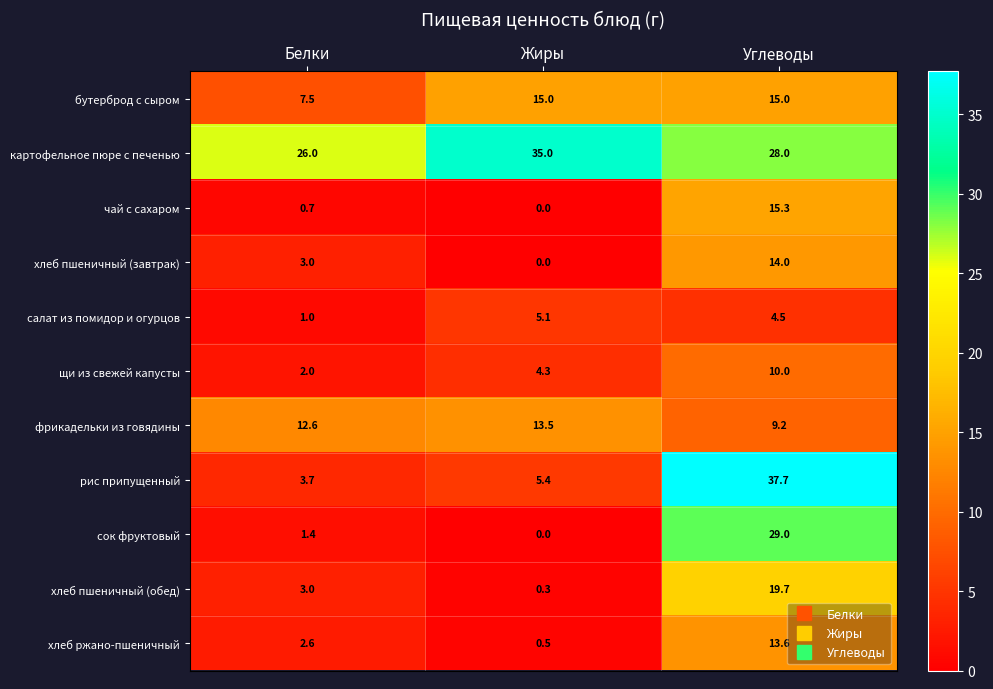

What is the total value across all series at Жиры?

79.1